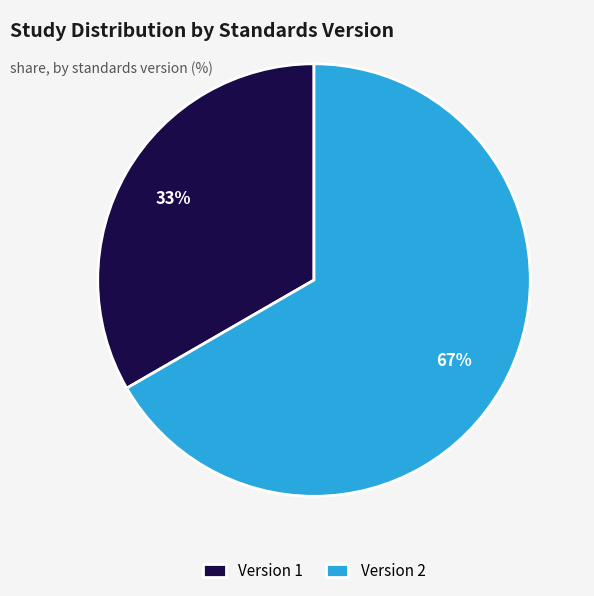

Is it true that Version 1 is 33% of the pie?

True